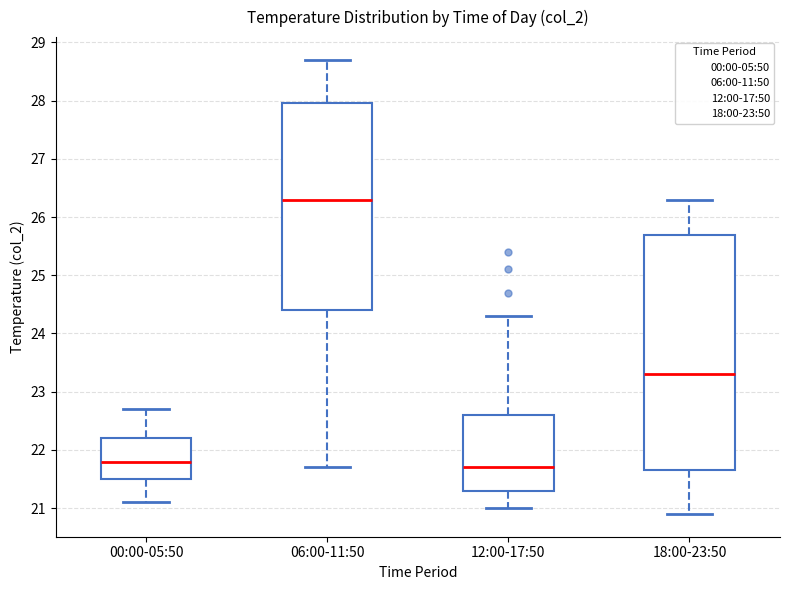

Where does the lower whisker of the box for 12:00-17:50 end on the y-axis? The values are not printed on the chart, so give them approximately, as read against the axis.

21.0